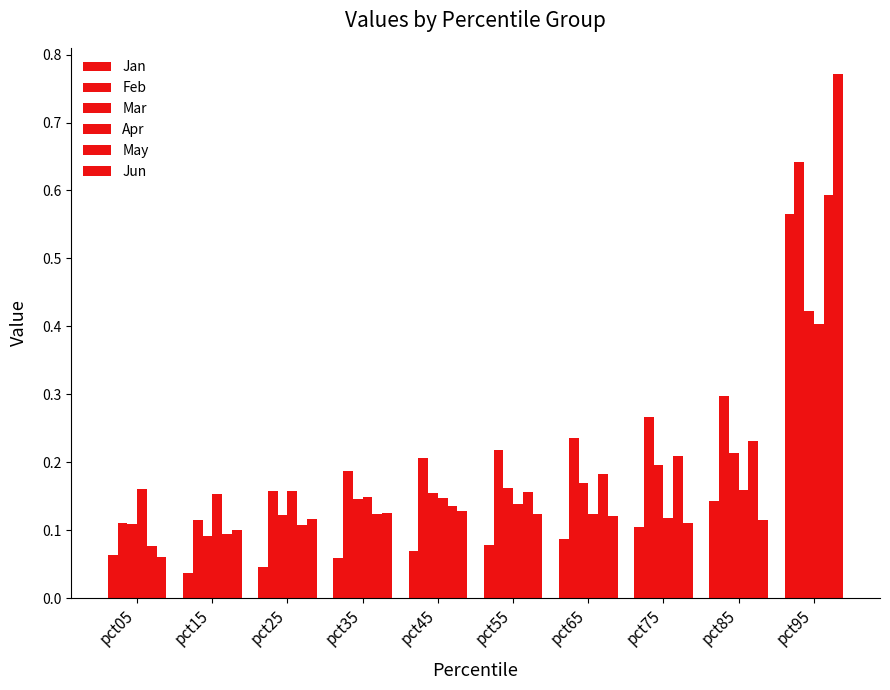

Does the chart contain stacked bars?

No